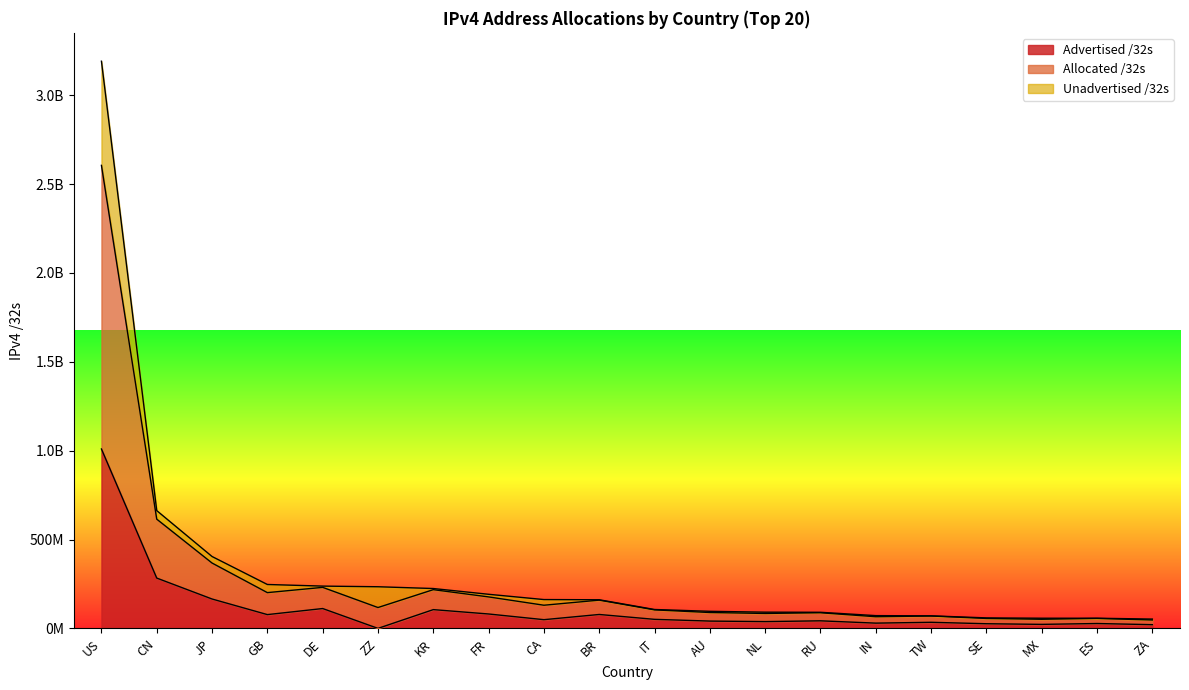

What is the difference between the maximum and minimum values in the Advertised /32s series?

1009424768